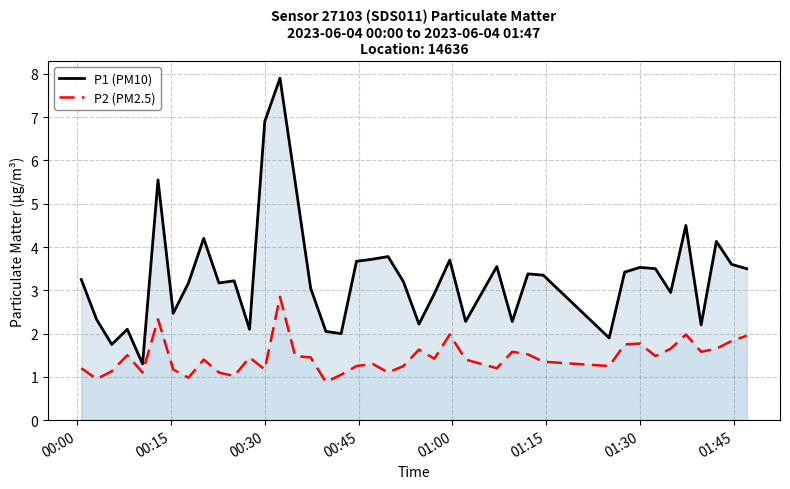

Rank the series by their maximum value, from highest to lowest.

P1 (PM10), P2 (PM2.5)